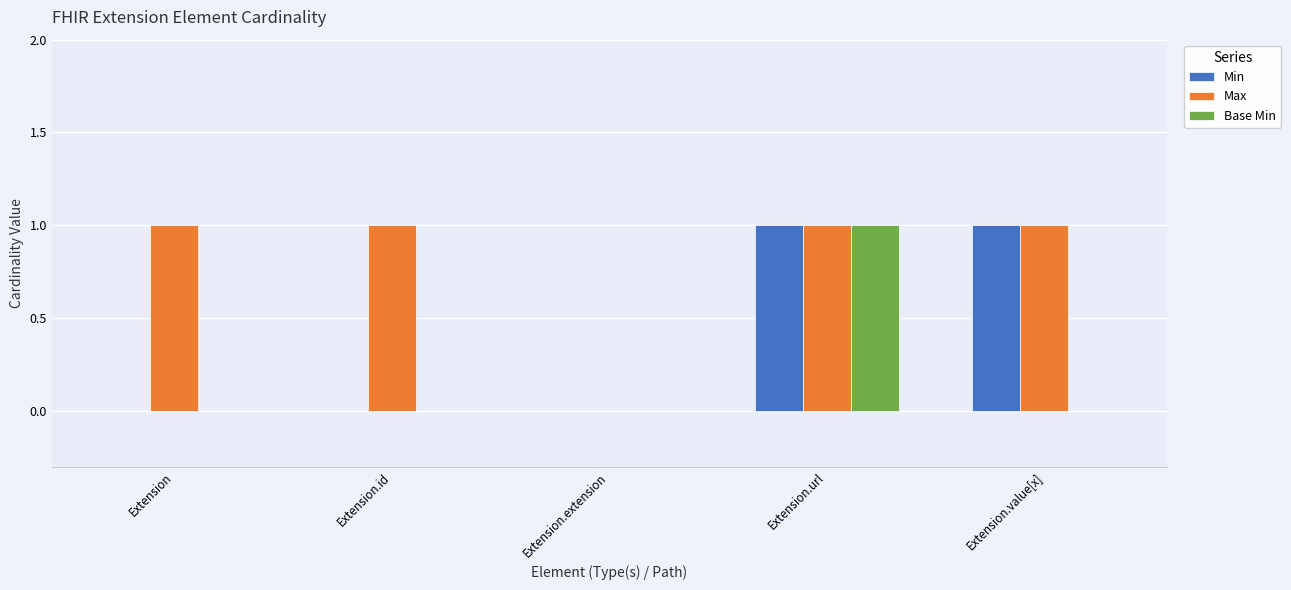

Which series has the largest total across all categories?

Max